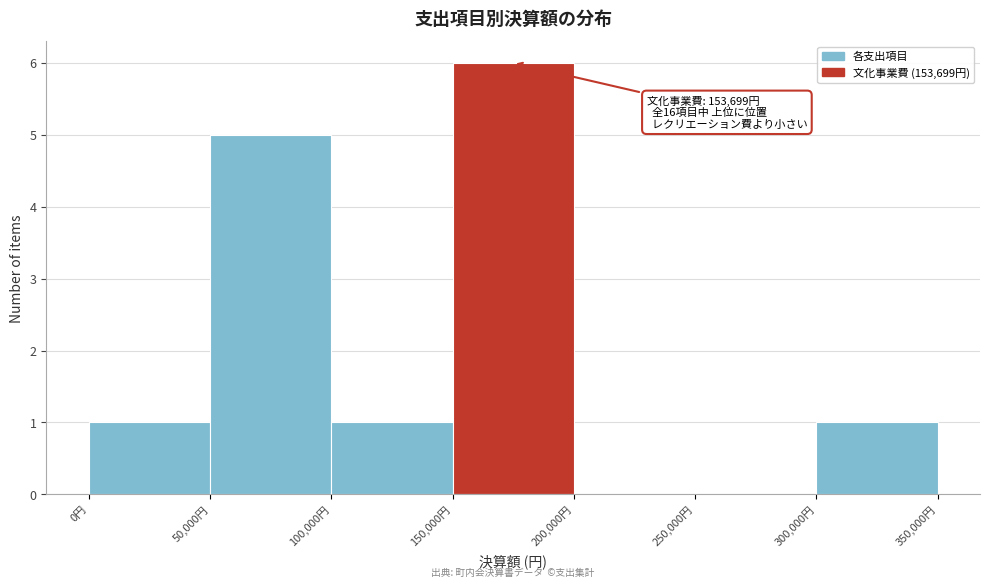

Over which range of the x-axis is the bar tallest?

150000 to 200000